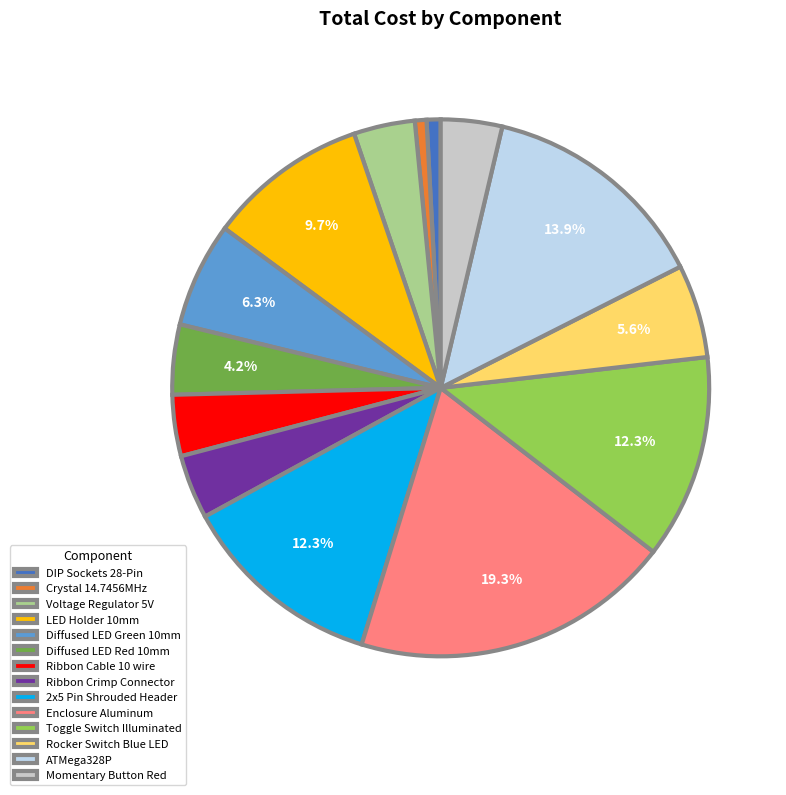

To the nearest percent, what portion does Ribbon Crimp Connector represent?

4%